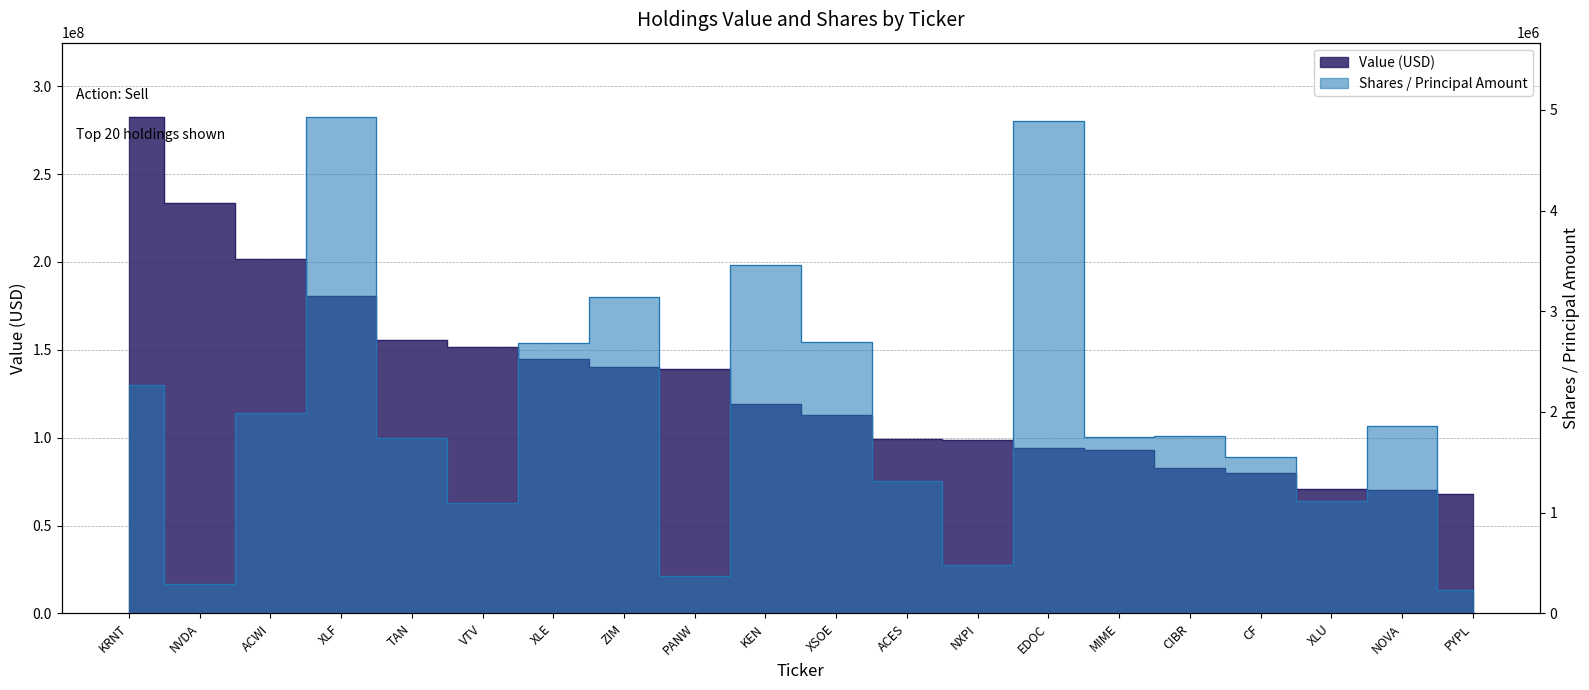

True or false: Value (millions) and Shares cross at least once.

False